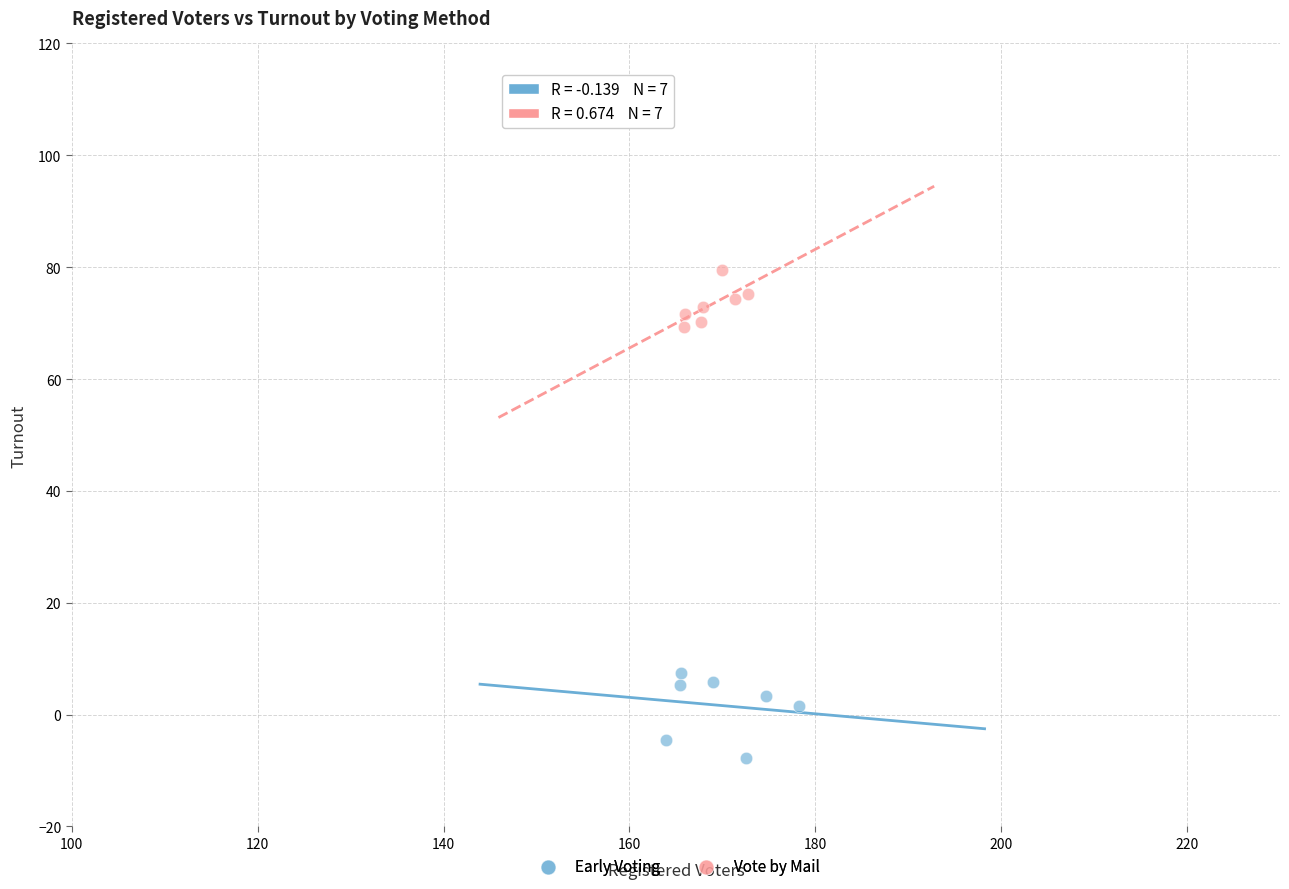

Which series reaches the minimum Y coordinate?

Early Voting